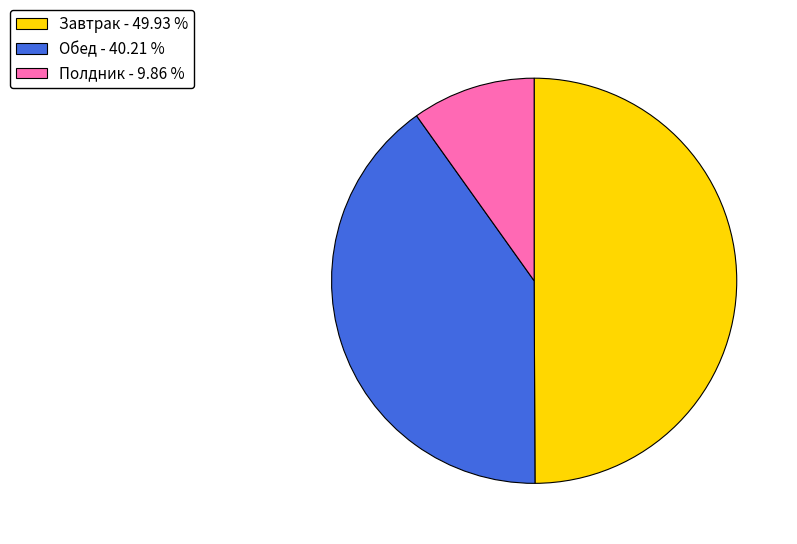

What is the largest slice in the pie chart?

Завтрак